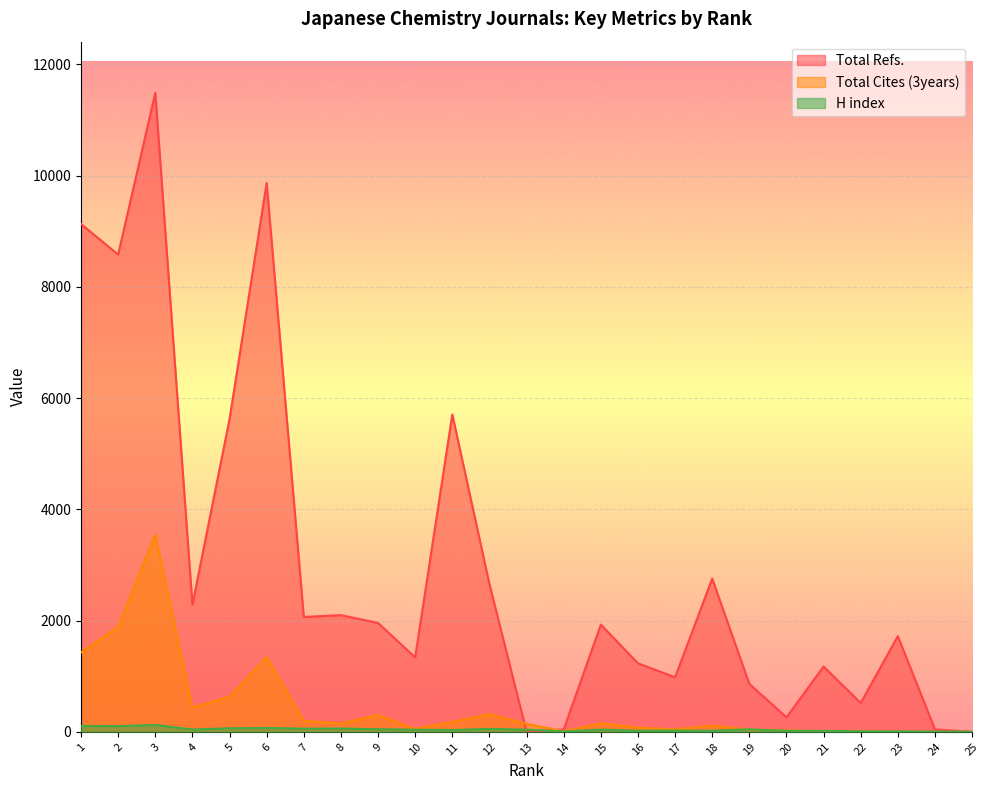

In Total Refs., how many points are lower than both neighbors (excluding endpoints)?

8